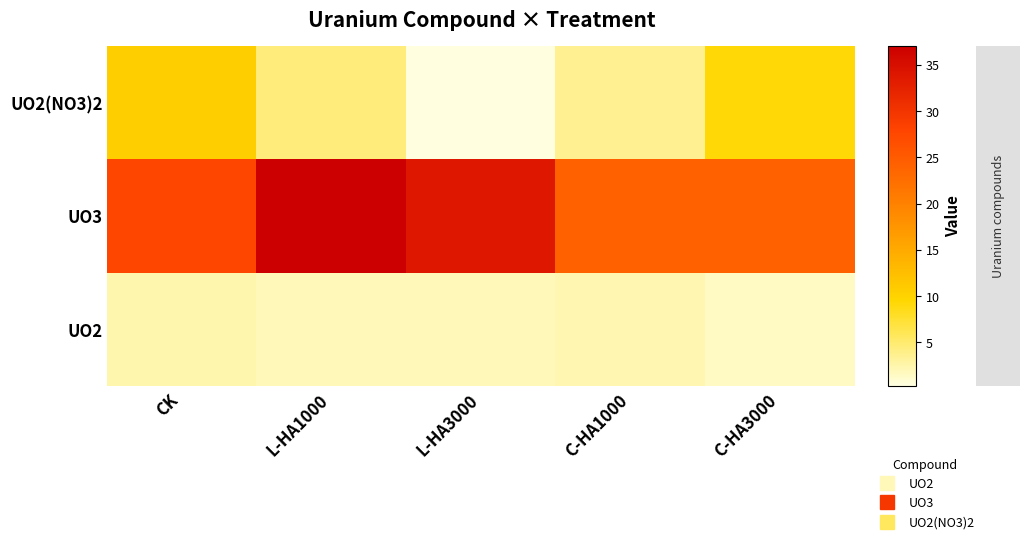

At how many categories does at least one series exceed 20?

5